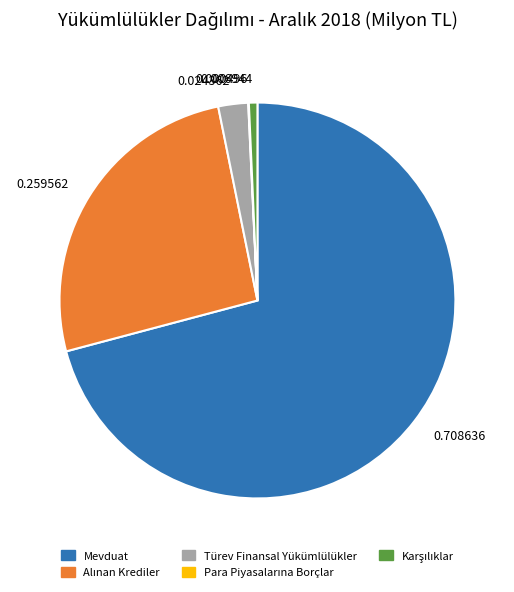

What is the largest slice in the pie chart?

Mevduat